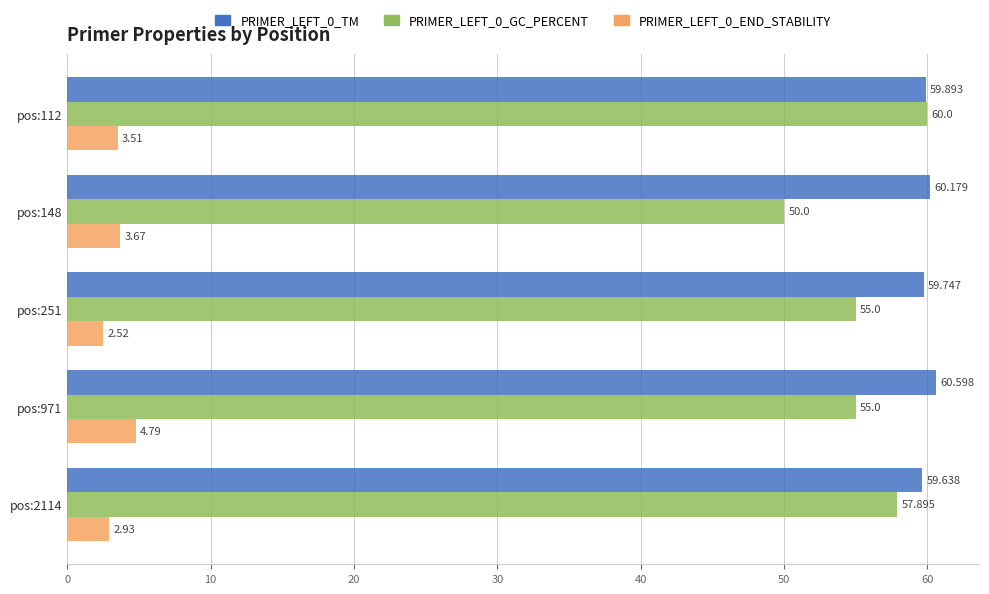

Is the value of PRIMER_LEFT_0_GC_PERCENT at pos:251 greater than the value of PRIMER_LEFT_0_TM at pos:148?

No